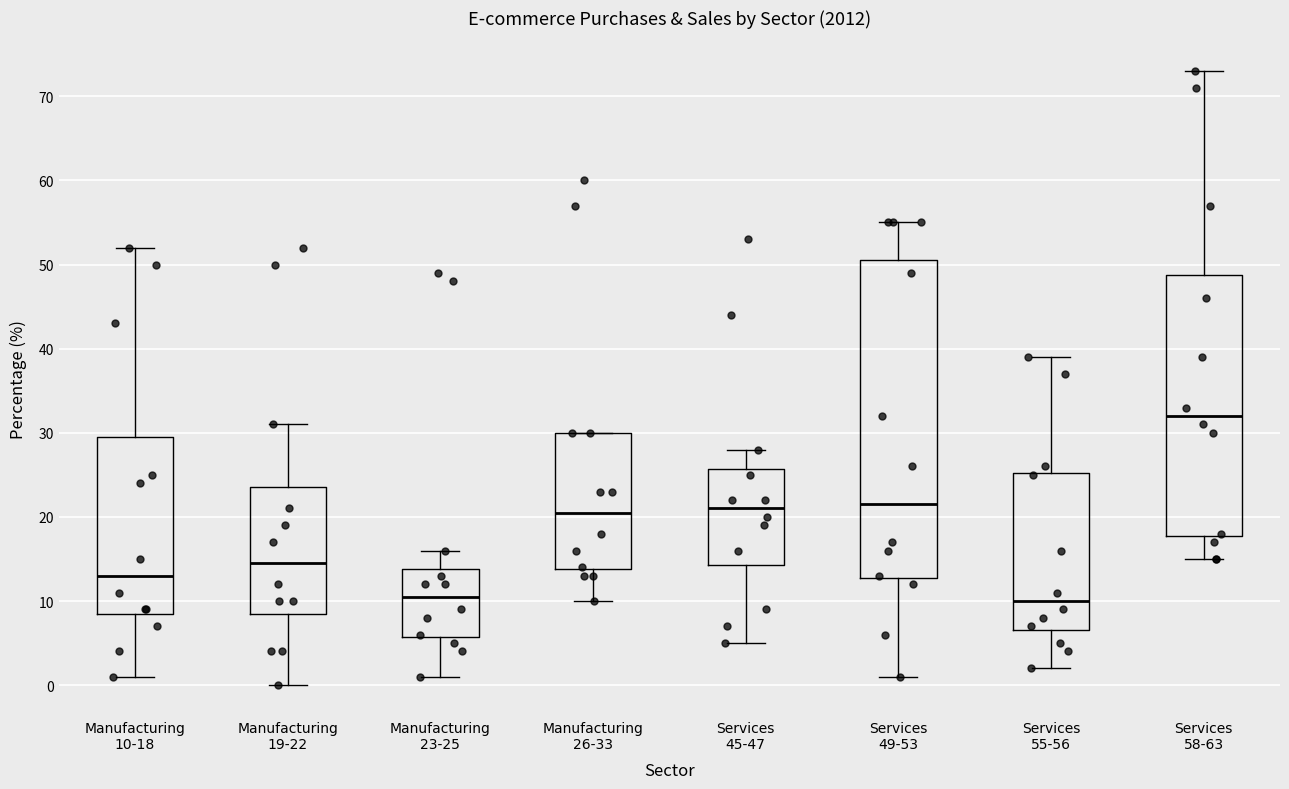

Which box has the highest median line?

Services 58-63